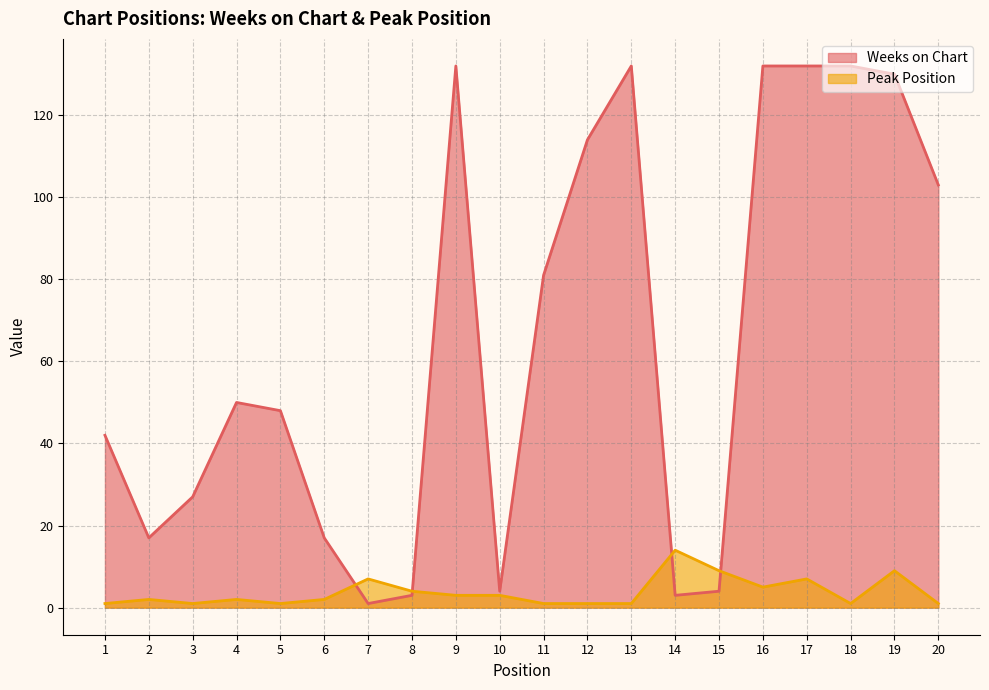

True or false: Weeks on Chart has more than 2 interior local peaks.

True